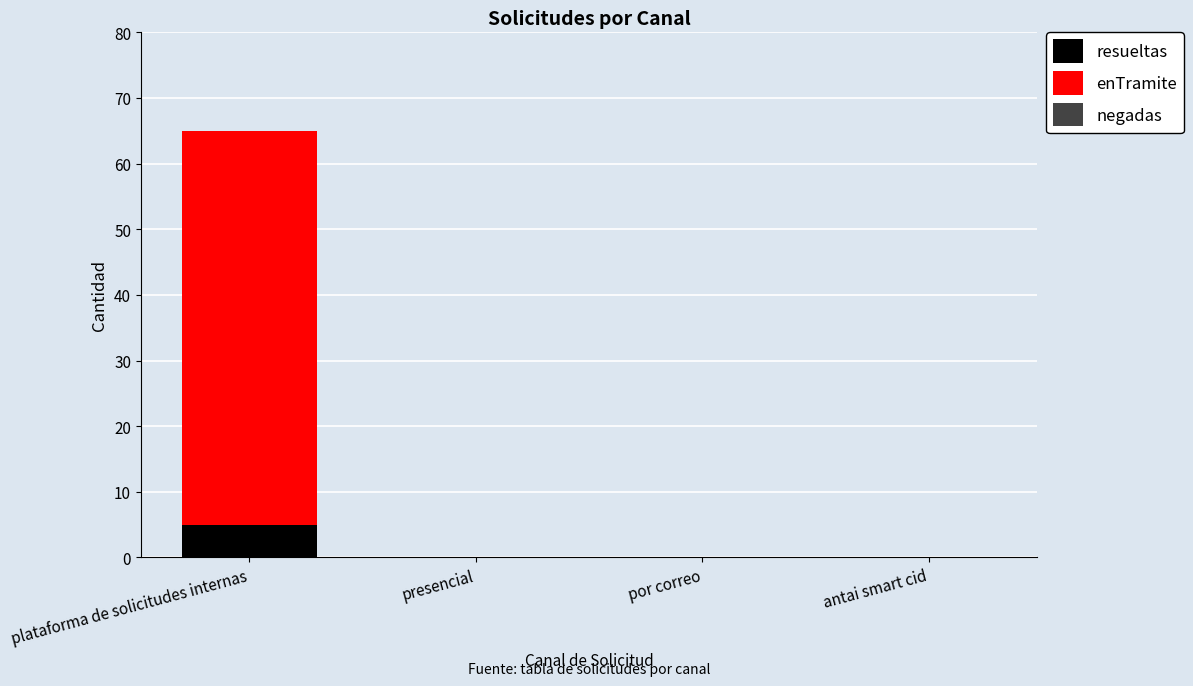

Are the bars grouped side by side (vs. stacked)?

No